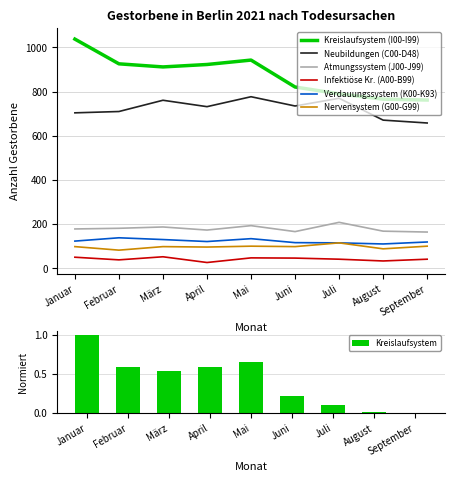

Reading left to right, extract all data points from this chart.

Kreislaufsystem (I00-I99): Januar=1038	Februar=926	März=912	April=923	Mai=943	Juni=821	Juli=790	August=766	September=762
Neubildungen (C00-D48): Januar=704	Februar=710	März=761	April=732	Mai=777	Juni=735	Juli=770	August=671	September=658
Atmungssystem (J00-J99): Januar=178	Februar=181	März=187	April=173	Mai=193	Juni=166	Juli=208	August=168	September=164
Infektiöse Kr. (A00-B99): Januar=50	Februar=38	März=52	April=26	Mai=47	Juni=46	Juli=41	August=33	September=41
Verdauungssystem (K00-K93): Januar=123	Februar=138	März=130	April=121	Mai=134	Juni=116	Juli=115	August=110	September=119
Nervensystem (G00-G99): Januar=98	Februar=82	März=98	April=96	Mai=100	Juni=98	Juli=115	August=88	September=100